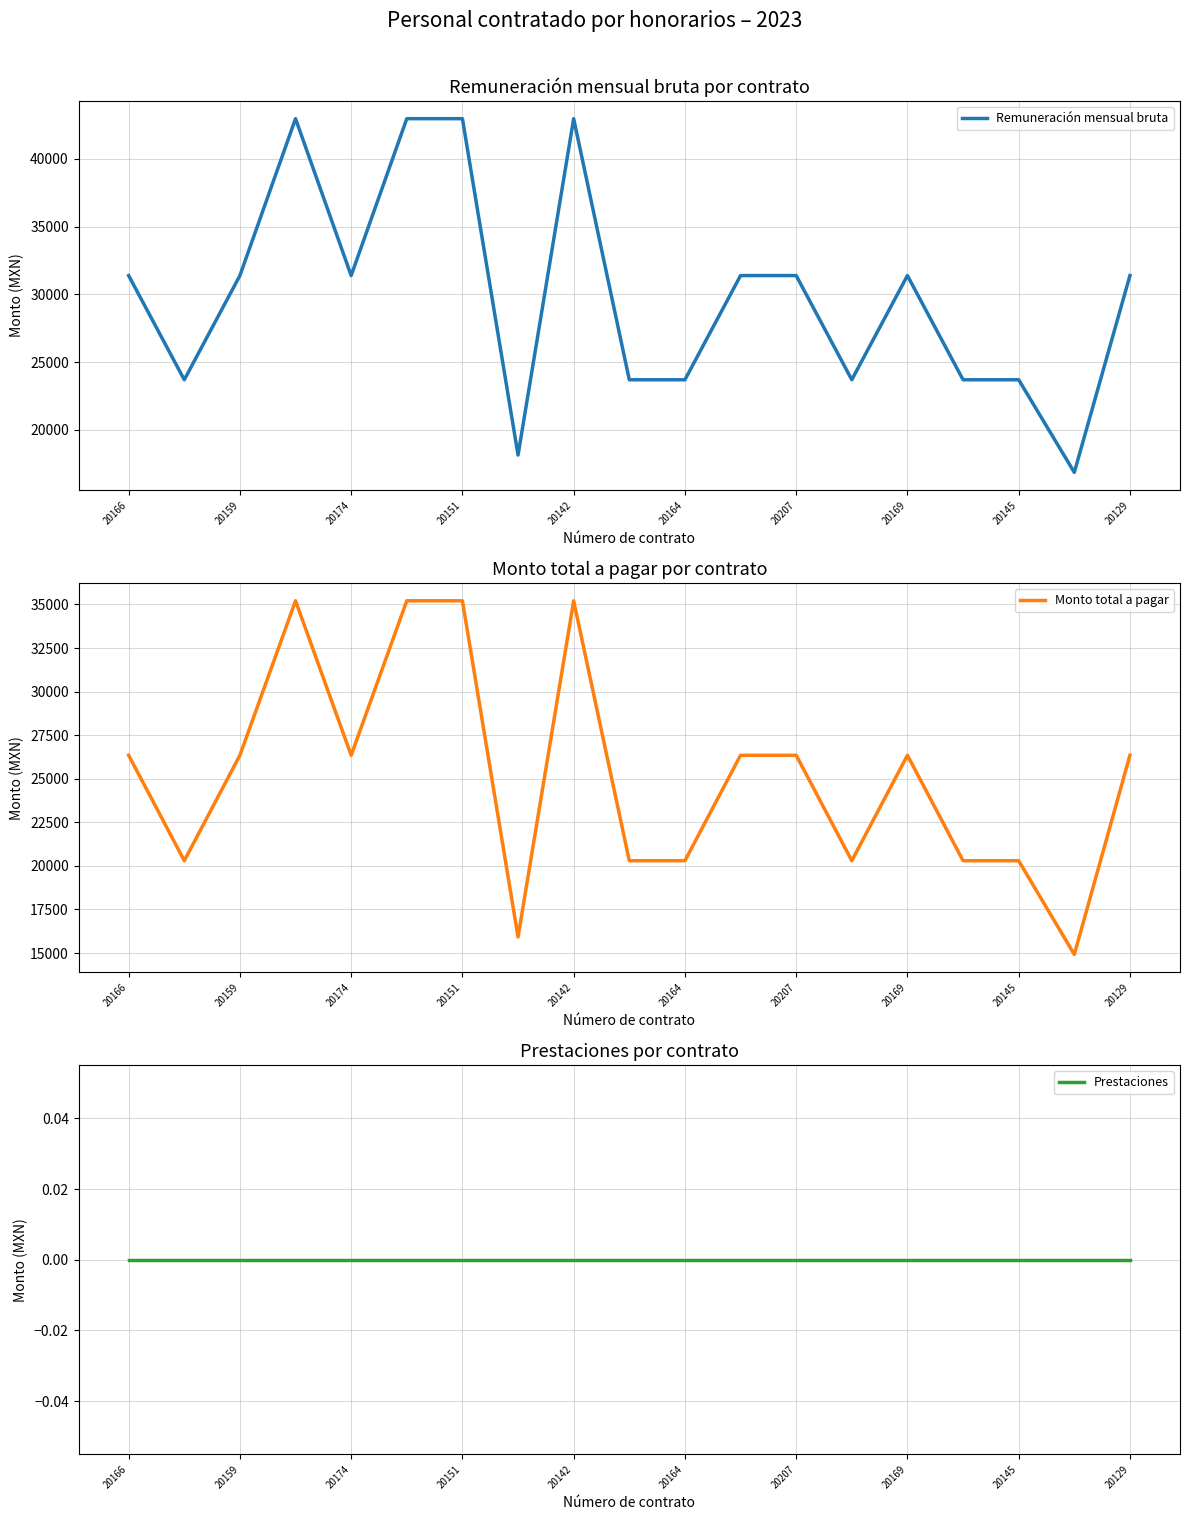

What is the sum of all Monto total a pagar values?

477889.4